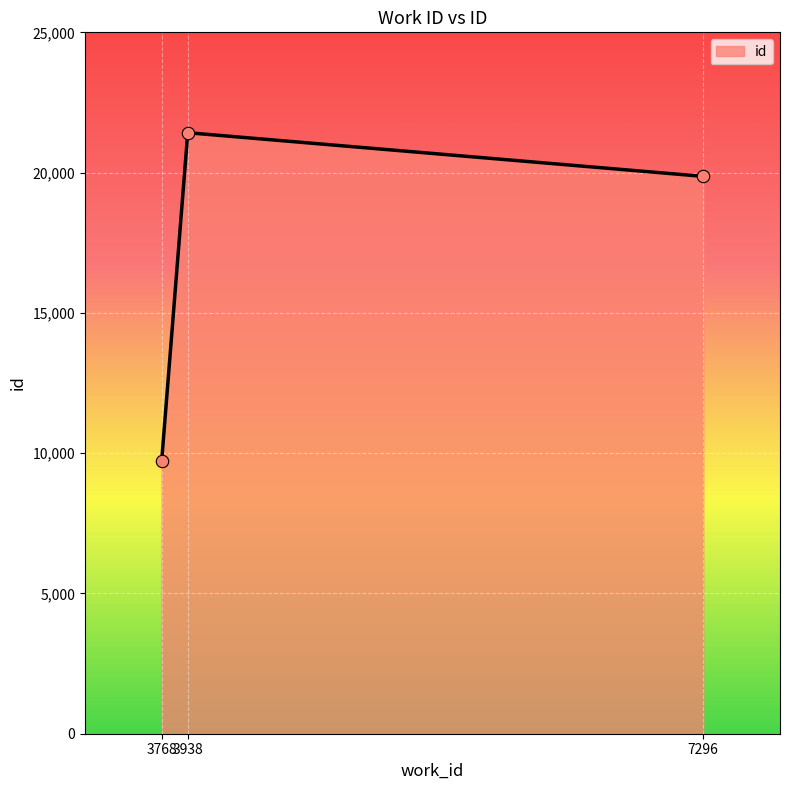

What is the ratio of the value at 7296 to the value at 3938?

0.9